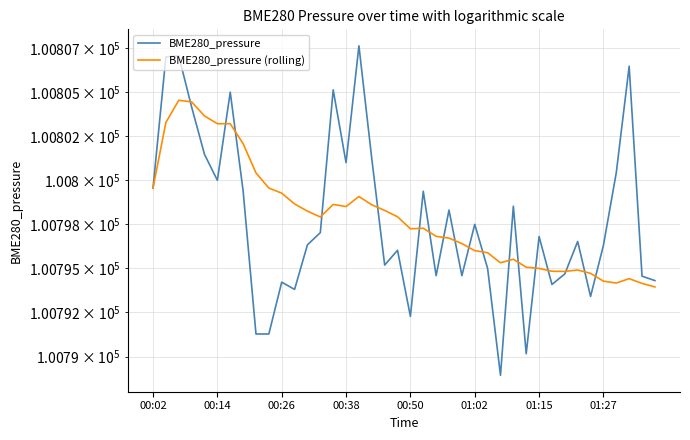

What is the difference between the BME280_pressure (rolling) values at 16 and 00:50?

4.6